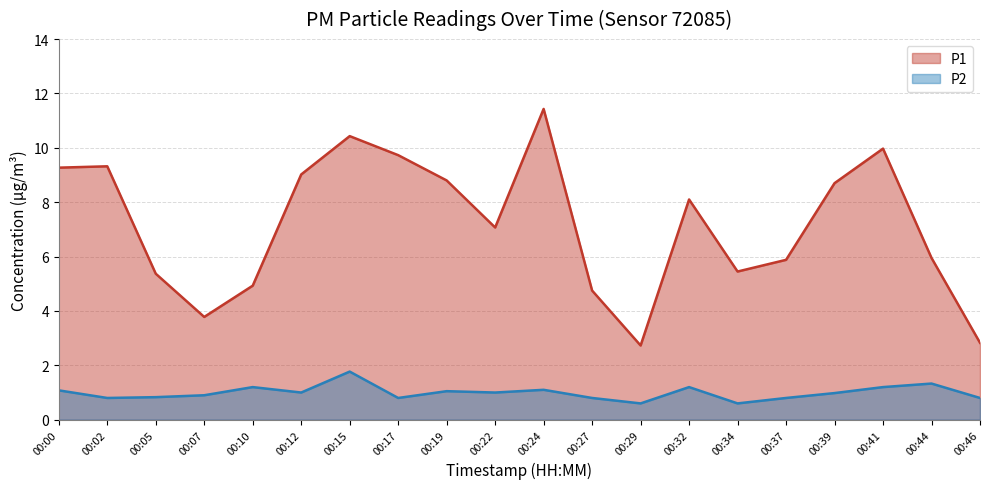

True or false: P2 and P1 intersect in this chart.

False